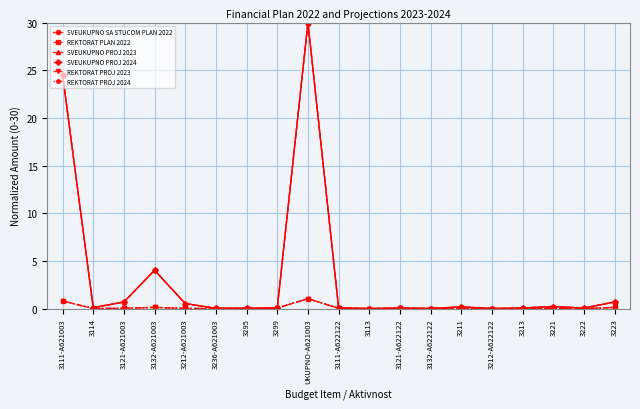

What is the difference between the highest and lowest values at 3111-A621003?

23.7